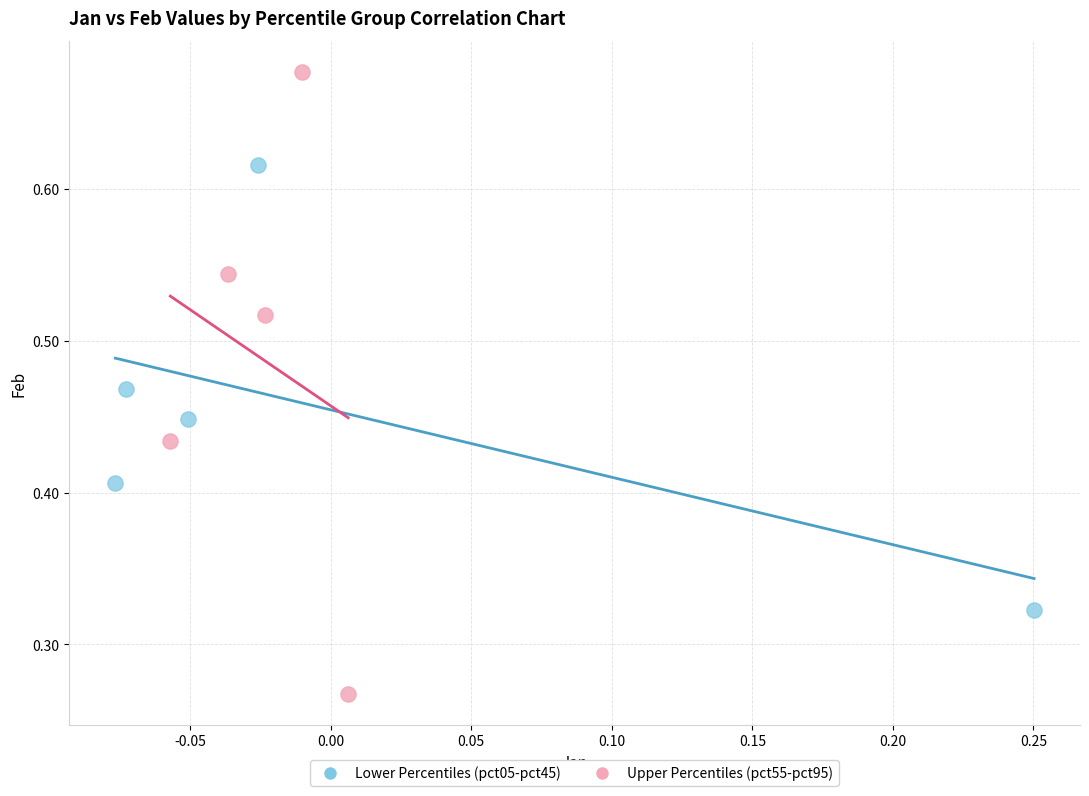

Which series has the widest spread of Y values?

Upper Percentiles (pct55-pct95)